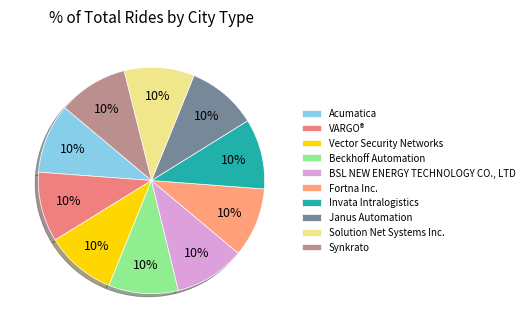

Rank the categories by value from lowest to highest.

Fortna Inc., Beckhoff Automation, Acumatica, VARGO®, Synkrato, Solution Net Systems Inc., Janus Automation, Invata Intralogistics, Vector Security Networks, BSL NEW ENERGY TECHNOLOGY CO., LTD